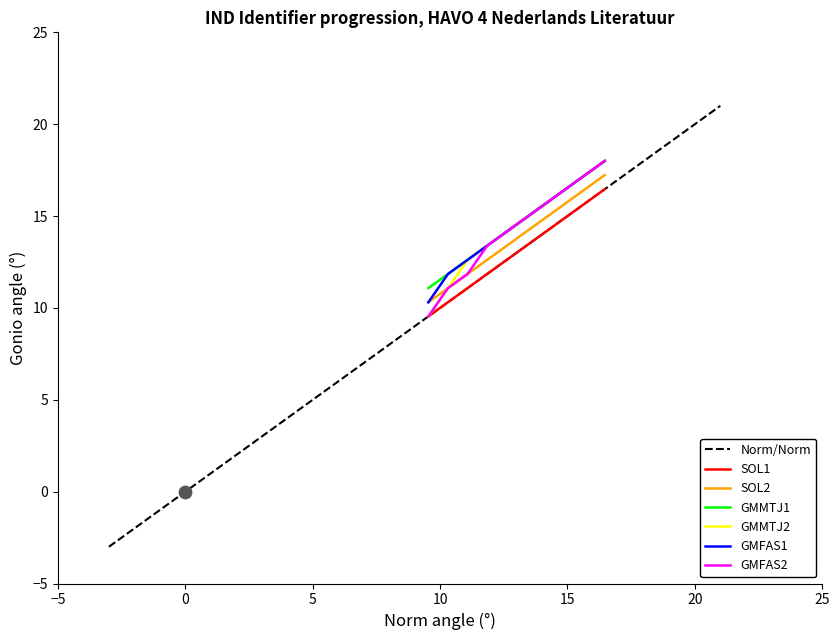

What is the lowest value of the GMMTJ2 series?

9.5